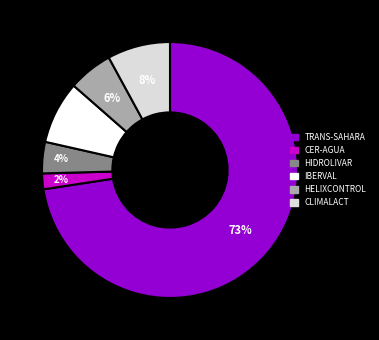

To the nearest percent, what is the combined percentage of CLIMALACT and CER-AGUA?

10%